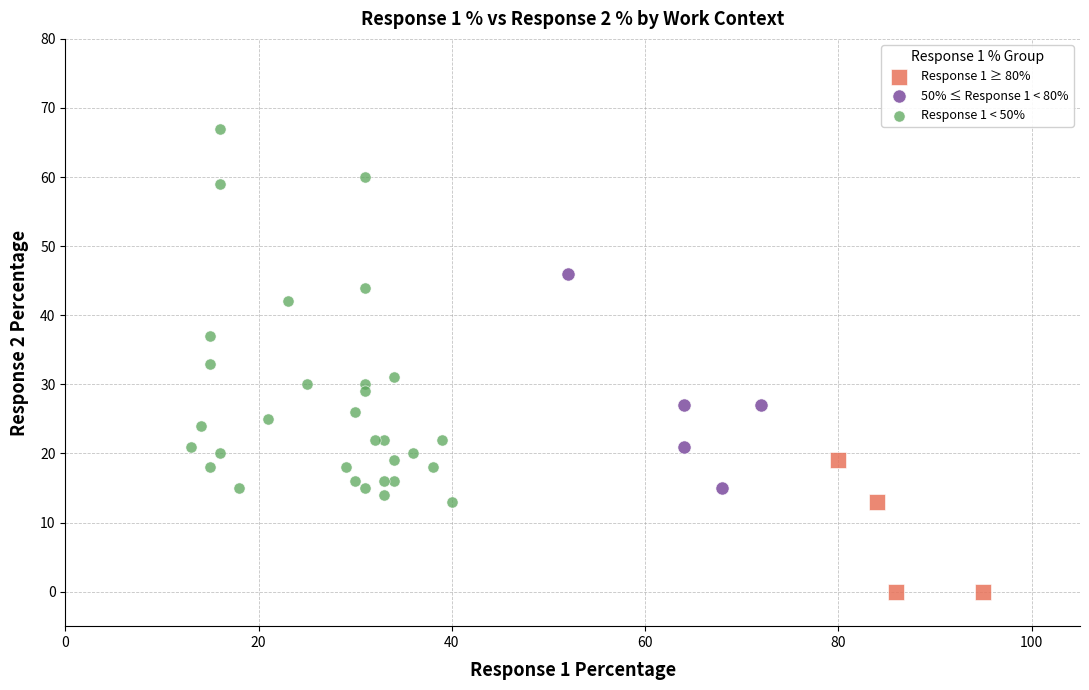

Which series contains the lowest Y value?

Response 1 ≥ 80%